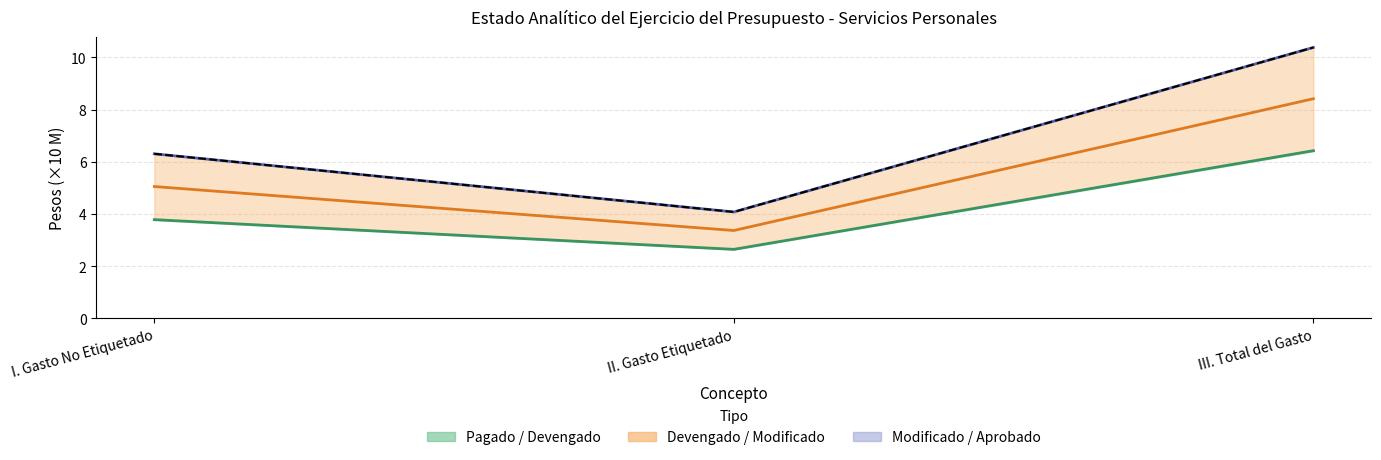

The value of Pagado at I. Gasto No Etiquetado is 2.8. True or false?

False